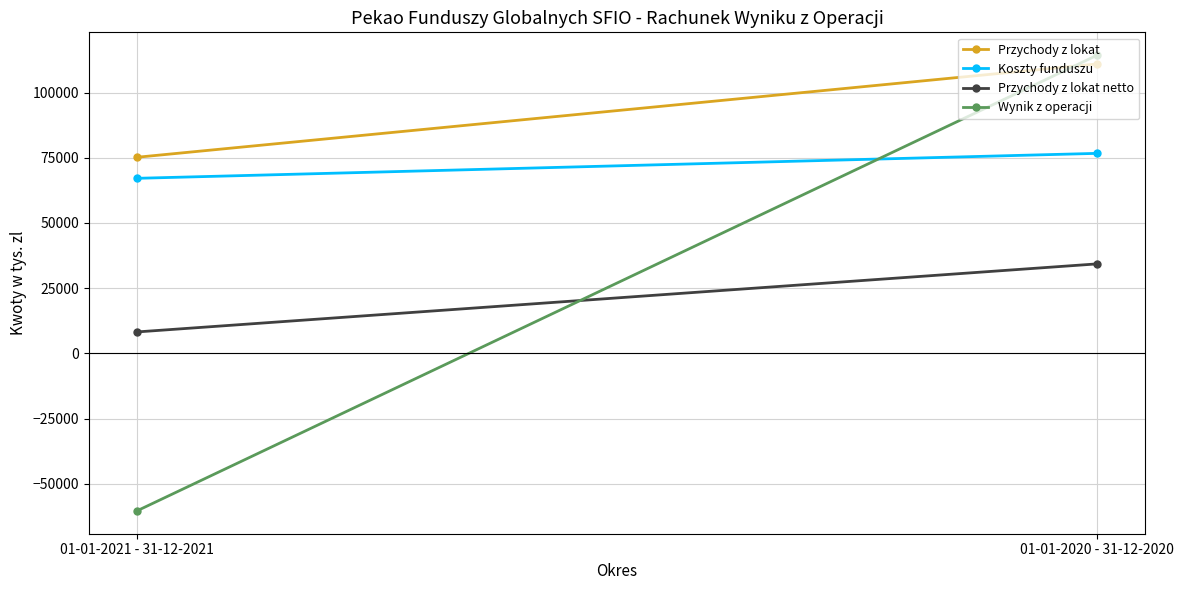

Where is Przychody z lokat nearest to the value 93059?

01-01-2021 - 31-12-2021